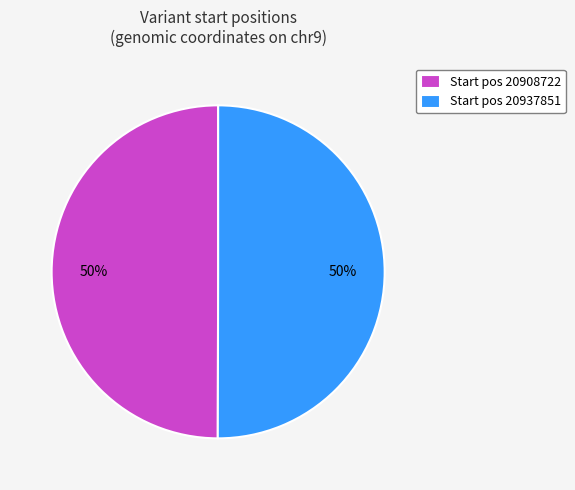

Count the number of slices in the pie.

2